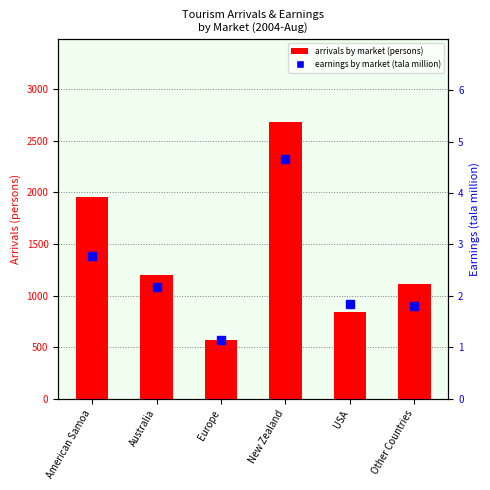

Reading left to right, transcribe all the data shown in this chart.

arrivals by market (persons): 1956.0	1198.0	565.0	2683.0	844.0	1109.0
earnings by market (tala million): 2.8	2.2	1.1	4.7	1.8	1.8